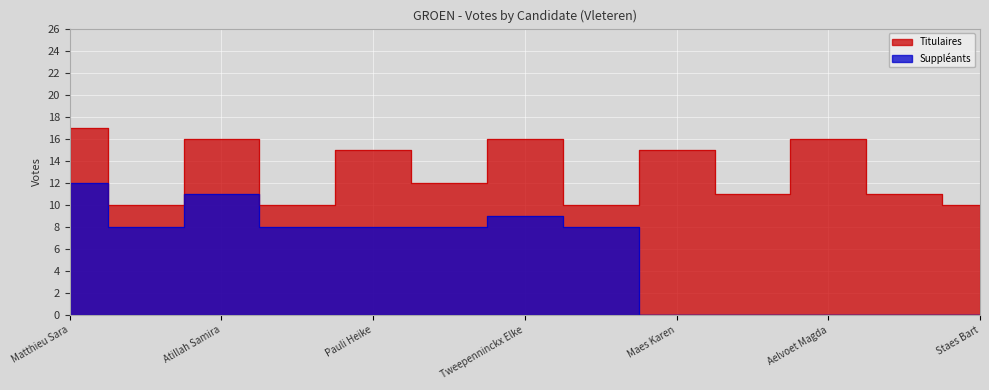

Reading right to left, list all the values displayed in this chart.

Titulaires: Staes Bart=10	Schoukens Hendrik=11	Aelvoet Magda=16	Kindermans Bert=11	Maes Karen=15	Vansintjan Dirk=10	Tweepenninckx Elke=16	Tavernier Maarten=12	Pauli Heike=15	Steurs Jan=10	Atillah Samira=16	Jans Thomas=10	Matthieu Sara=17
Suppleants: Staes Bart=0	Schoukens Hendrik=0	Aelvoet Magda=0	Kindermans Bert=0	Maes Karen=0	Vansintjan Dirk=8	Tweepenninckx Elke=9	Tavernier Maarten=8	Pauli Heike=8	Steurs Jan=8	Atillah Samira=11	Jans Thomas=8	Matthieu Sara=12